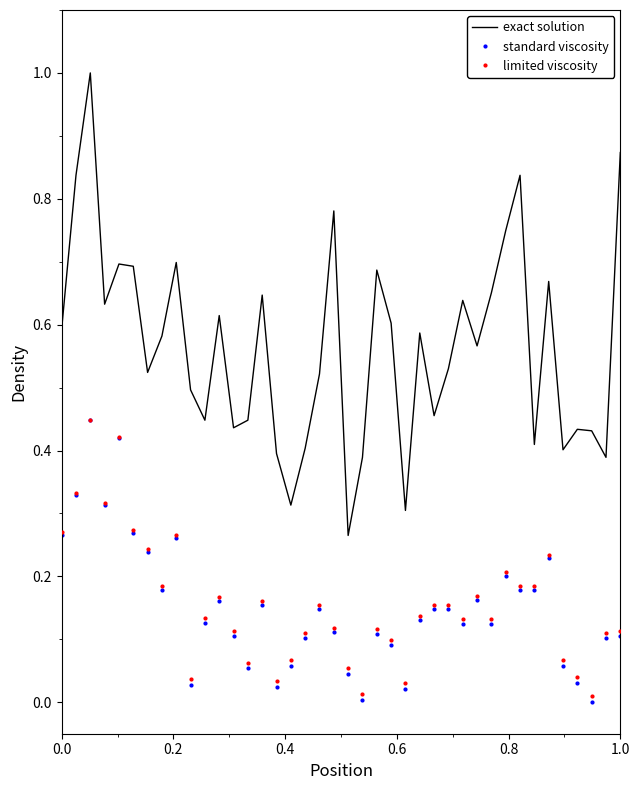

Which series has the largest total across all categories?

exact solution